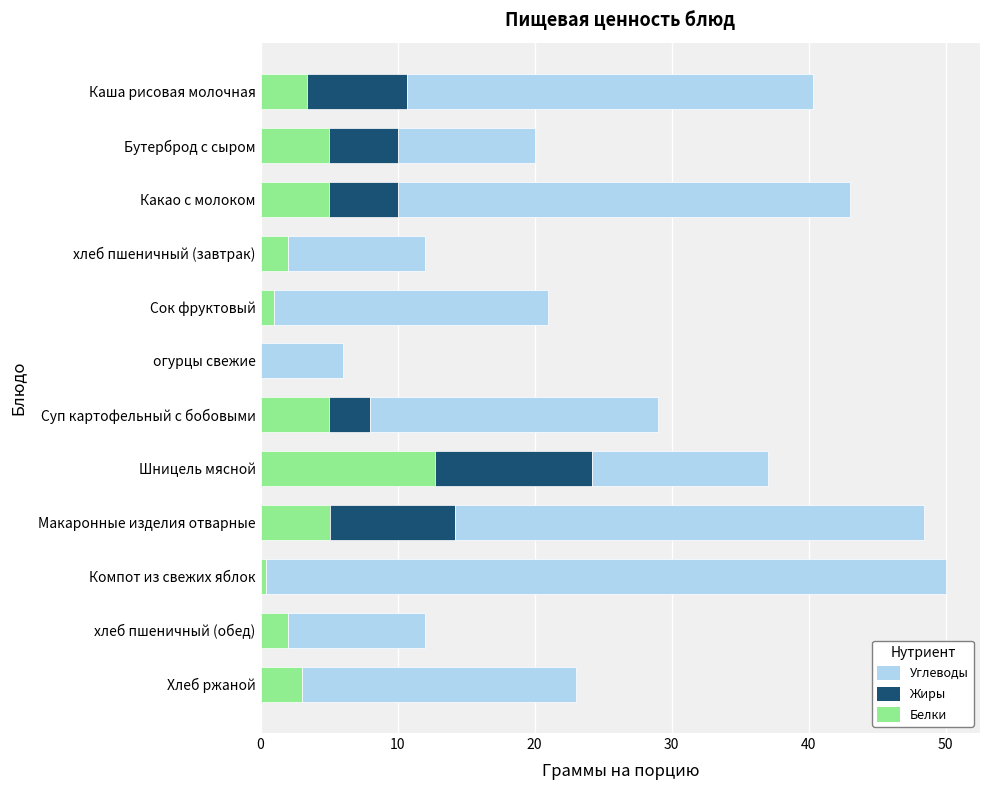

What is the total value across all series at Шницель мясной?

37.0